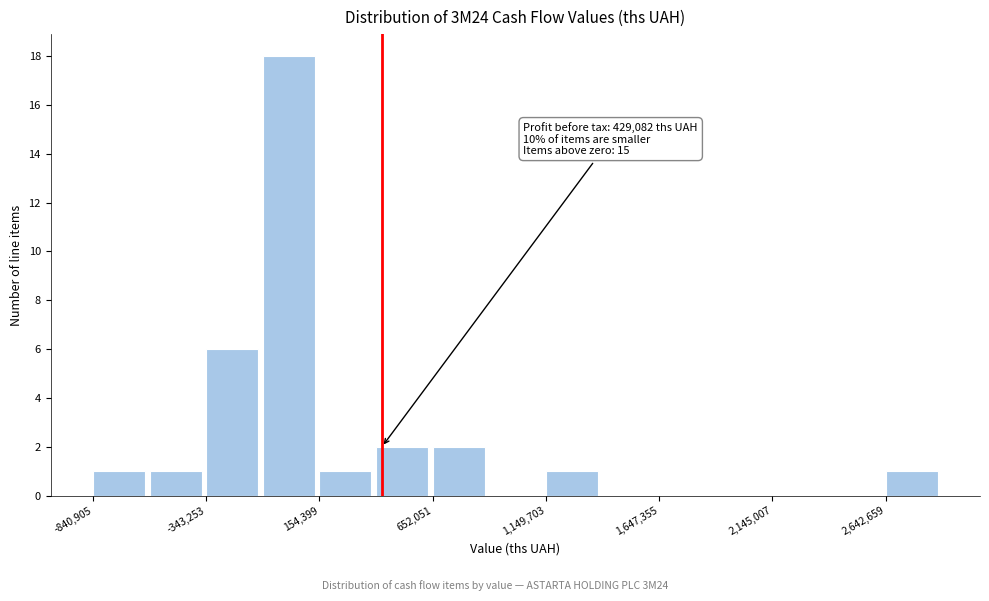

Which range on the x-axis has the tallest bar?

-100000 to 150000